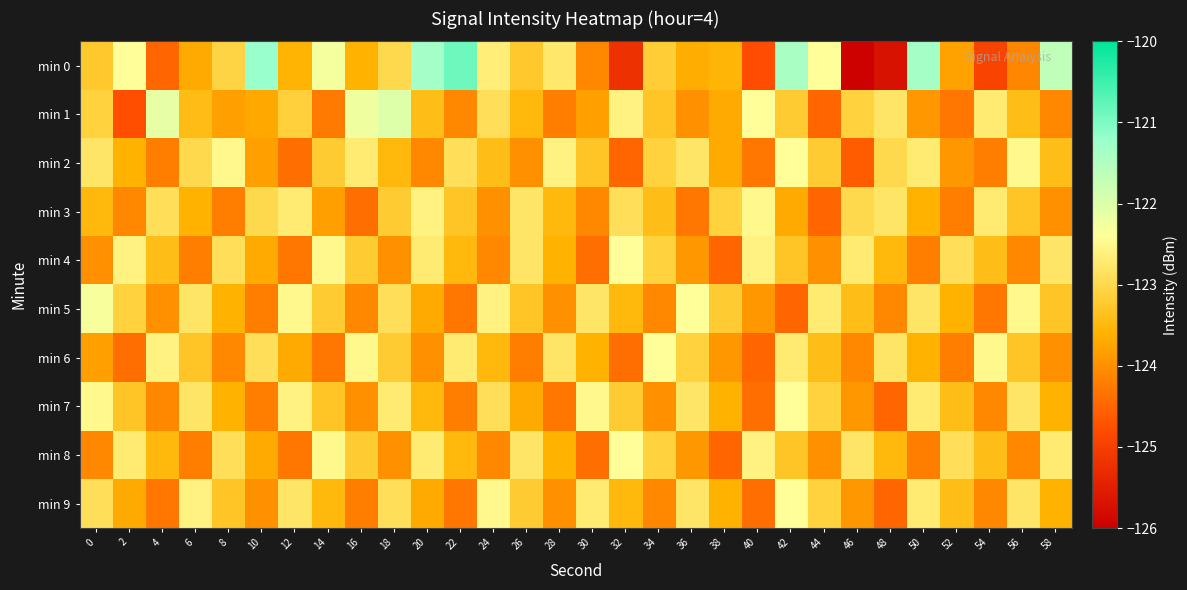

Reading left to right, extract all data points from this chart.

min 0: 0=-123.2	2=-122.4	4=-124.5	6=-123.7	8=-123.1	10=-121.2	12=-123.6	14=-122.3	16=-123.6	18=-123.0	20=-121.3	22=-120.9	24=-122.7	26=-123.2	28=-122.8	30=-124.1	32=-125.2	34=-123.2	36=-123.6	38=-123.5	40=-124.8	42=-121.4	44=-122.4	46=-126.0	48=-125.7	50=-121.4	52=-123.8	54=-124.9	56=-124.1	58=-121.7
min 1: 0=-123.1	2=-124.8	4=-122.1	6=-123.4	8=-123.8	10=-123.7	12=-123.1	14=-124.3	16=-122.2	18=-122.0	20=-123.4	22=-124.1	24=-122.9	26=-123.5	28=-124.2	30=-123.8	32=-122.6	34=-123.3	36=-124.0	38=-123.7	40=-122.4	42=-123.2	44=-124.5	46=-123.1	48=-122.8	50=-123.9	52=-124.3	54=-122.7	56=-123.4	58=-124.1
min 2: 0=-122.8	2=-123.6	4=-124.2	6=-123.0	8=-122.5	10=-123.8	12=-124.4	14=-123.2	16=-122.7	18=-123.5	20=-124.1	22=-122.9	24=-123.4	26=-124.0	28=-122.6	30=-123.3	32=-124.5	34=-123.1	36=-122.8	38=-123.7	40=-124.3	42=-122.4	44=-123.2	46=-124.6	48=-123.0	50=-122.7	52=-123.9	54=-124.2	56=-122.5	58=-123.4
min 3: 0=-123.5	2=-124.1	4=-122.9	6=-123.6	8=-124.2	10=-123.0	12=-122.7	14=-123.8	16=-124.4	18=-123.2	20=-122.6	22=-123.3	24=-124.0	26=-122.8	28=-123.5	30=-124.1	32=-122.9	34=-123.4	36=-124.3	38=-123.1	40=-122.5	42=-123.7	44=-124.5	46=-123.0	48=-122.8	50=-123.6	52=-124.2	54=-122.7	56=-123.3	58=-124.0
min 4: 0=-124.0	2=-122.6	4=-123.4	6=-124.2	8=-122.9	10=-123.7	12=-124.3	14=-122.5	16=-123.2	18=-124.0	20=-122.7	22=-123.5	24=-124.1	26=-122.8	28=-123.6	30=-124.4	32=-122.4	34=-123.1	36=-123.9	38=-124.5	40=-122.6	42=-123.3	44=-124.0	46=-122.7	48=-123.5	50=-124.2	52=-122.9	54=-123.4	56=-124.1	58=-122.8
min 5: 0=-122.3	2=-123.1	4=-124.0	6=-122.8	8=-123.6	10=-124.2	12=-122.5	14=-123.2	16=-124.1	18=-122.9	20=-123.7	22=-124.3	24=-122.6	26=-123.3	28=-124.0	30=-122.8	32=-123.5	34=-124.1	36=-122.4	38=-123.2	40=-123.9	42=-124.5	44=-122.7	46=-123.4	48=-124.1	50=-122.8	52=-123.6	54=-124.3	56=-122.5	58=-123.3
min 6: 0=-123.8	2=-124.4	4=-122.6	6=-123.3	8=-124.1	10=-122.9	12=-123.7	14=-124.3	16=-122.5	18=-123.2	20=-124.0	22=-122.7	24=-123.5	26=-124.2	28=-122.8	30=-123.6	32=-124.4	34=-122.4	36=-123.1	38=-123.9	40=-124.5	42=-122.7	44=-123.4	46=-124.1	48=-122.8	50=-123.6	52=-124.2	54=-122.5	56=-123.3	58=-124.0
min 7: 0=-122.5	2=-123.3	4=-124.1	6=-122.8	8=-123.6	10=-124.2	12=-122.6	14=-123.3	16=-124.0	18=-122.7	20=-123.5	22=-124.2	24=-122.9	26=-123.7	28=-124.3	30=-122.5	32=-123.2	34=-124.0	36=-122.8	38=-123.6	40=-124.4	42=-122.4	44=-123.1	46=-123.9	48=-124.5	50=-122.7	52=-123.4	54=-124.1	56=-122.8	58=-123.6
min 8: 0=-124.1	2=-122.7	4=-123.5	6=-124.2	8=-122.9	10=-123.7	12=-124.3	14=-122.5	16=-123.2	18=-124.0	20=-122.7	22=-123.5	24=-124.1	26=-122.8	28=-123.6	30=-124.4	32=-122.4	34=-123.1	36=-123.9	38=-124.5	40=-122.6	42=-123.3	44=-124.0	46=-122.8	48=-123.5	50=-124.2	52=-122.9	54=-123.4	56=-124.1	58=-122.7
min 9: 0=-122.9	2=-123.7	4=-124.3	6=-122.6	8=-123.3	10=-124.0	12=-122.8	14=-123.5	16=-124.2	18=-122.9	20=-123.7	22=-124.3	24=-122.5	26=-123.2	28=-124.0	30=-122.7	32=-123.5	34=-124.1	36=-122.8	38=-123.6	40=-124.4	42=-122.4	44=-123.1	46=-123.9	48=-124.5	50=-122.7	52=-123.4	54=-124.1	56=-122.8	58=-123.6